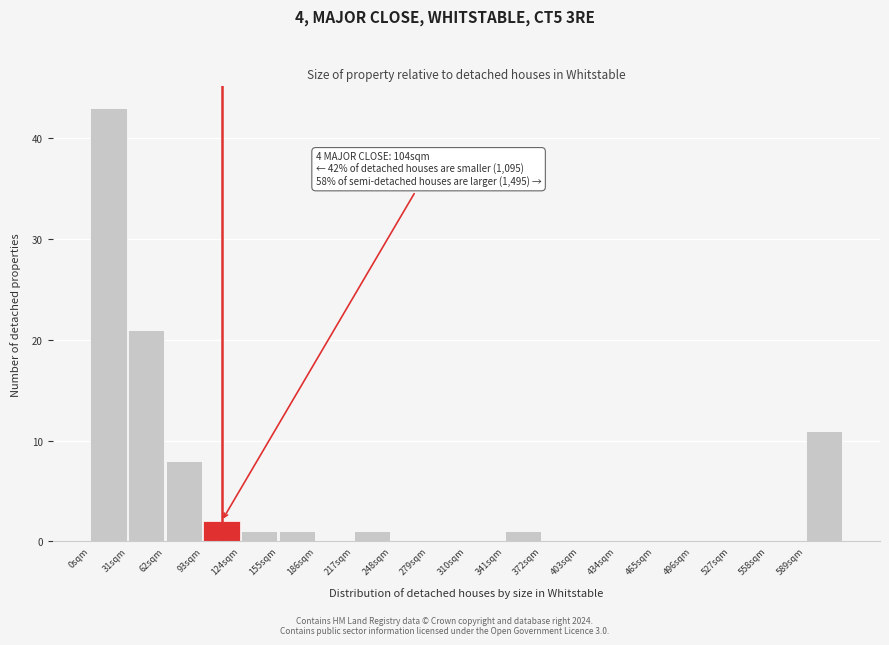

Over which range of the x-axis is the bar tallest?

0 to 31